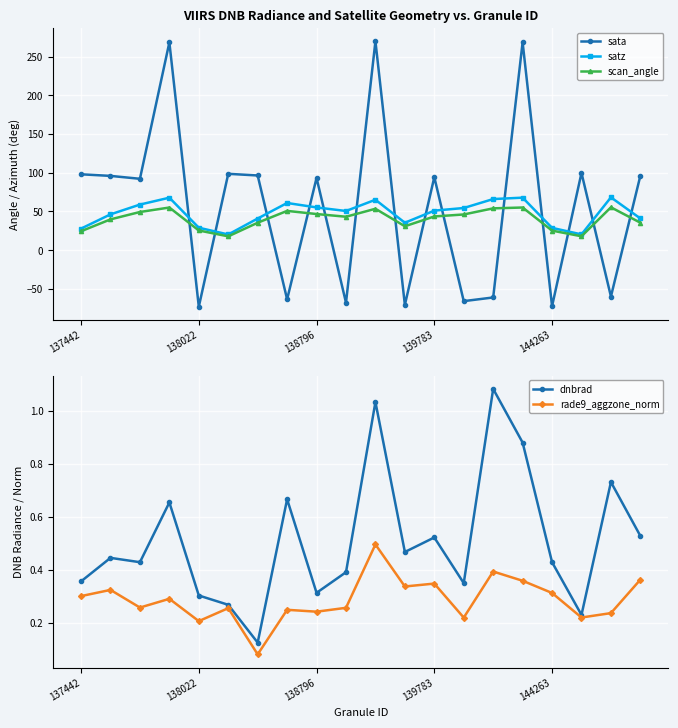

Is it true that sata equals 420.3 at 10?

False